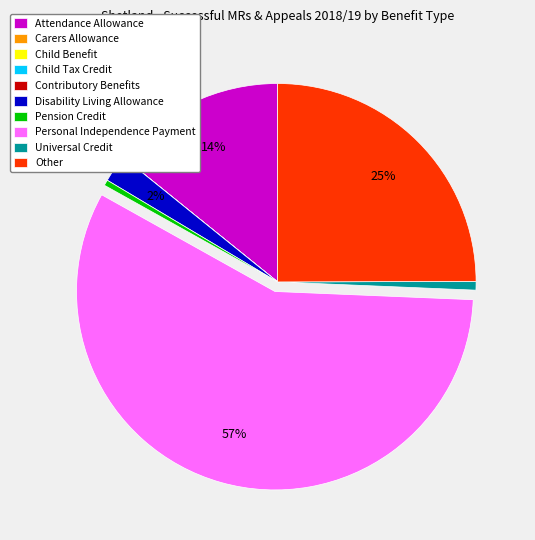

Which slice represents more than half of the pie?

Personal Independence Payment